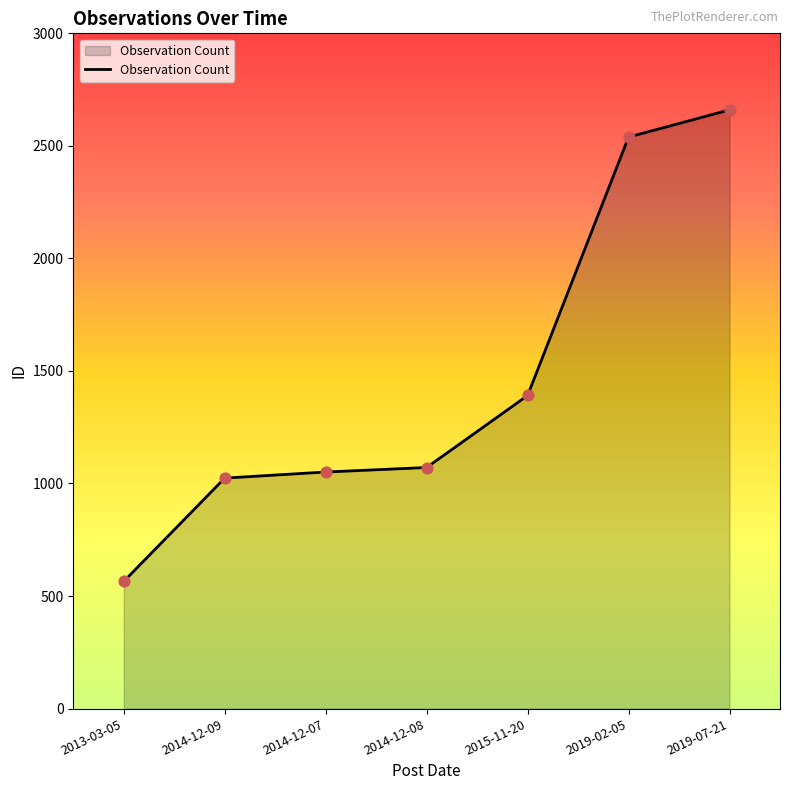

Which has a higher value, 2019-07-21 or 2014-12-09?

2019-07-21